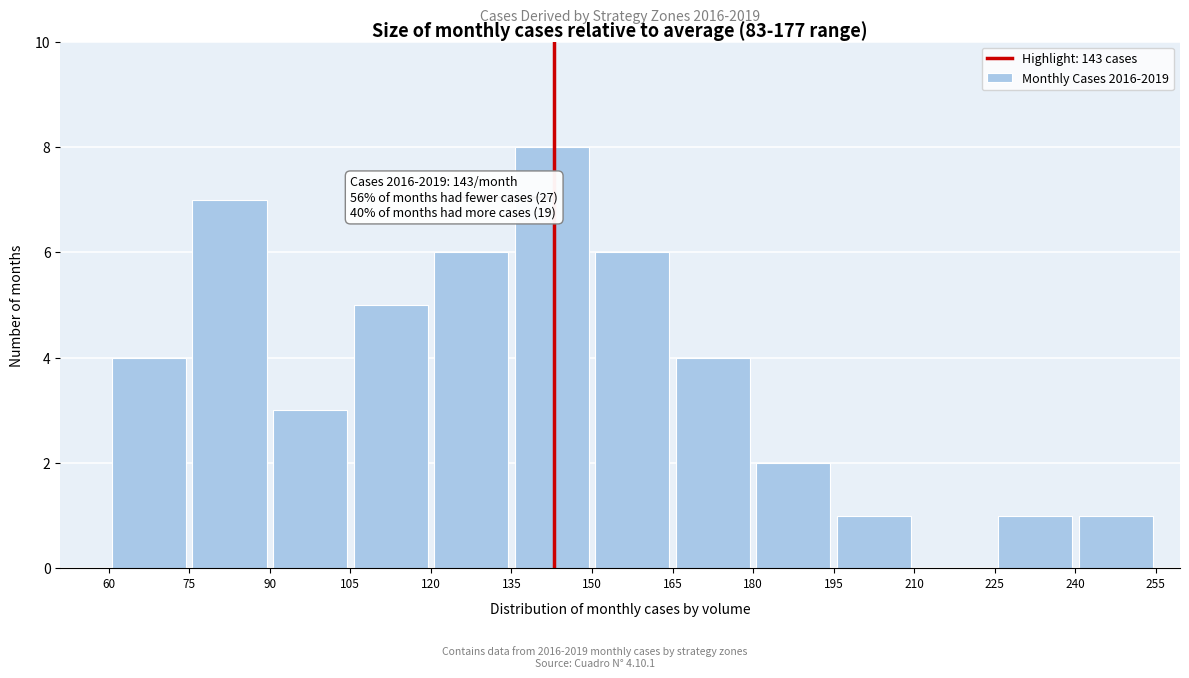

Over which range of the x-axis is the bar tallest?

135 to 150